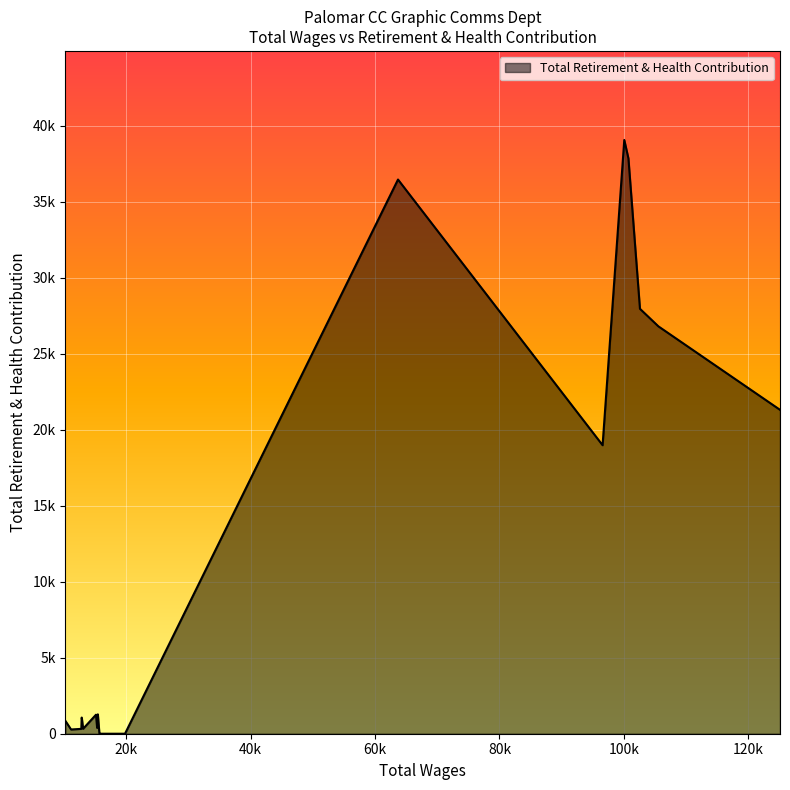

Is this an area chart (filled region under the line)?

Yes